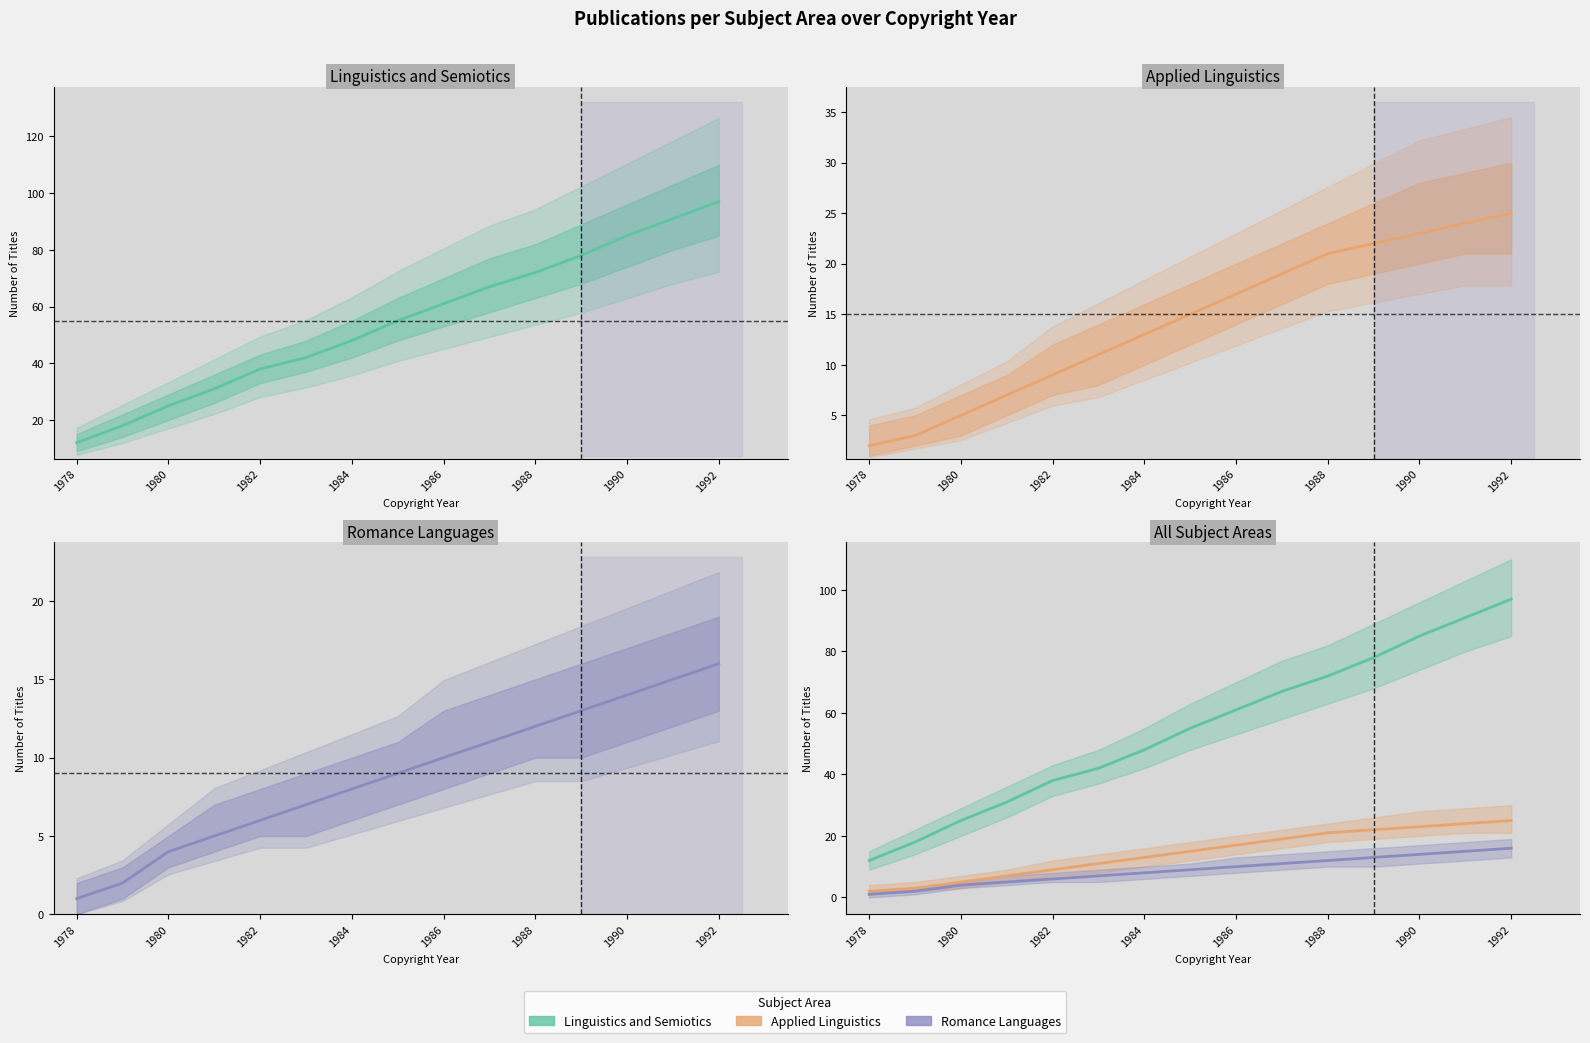

The Romance Languages series shows 5 at 1988. True or false?

False